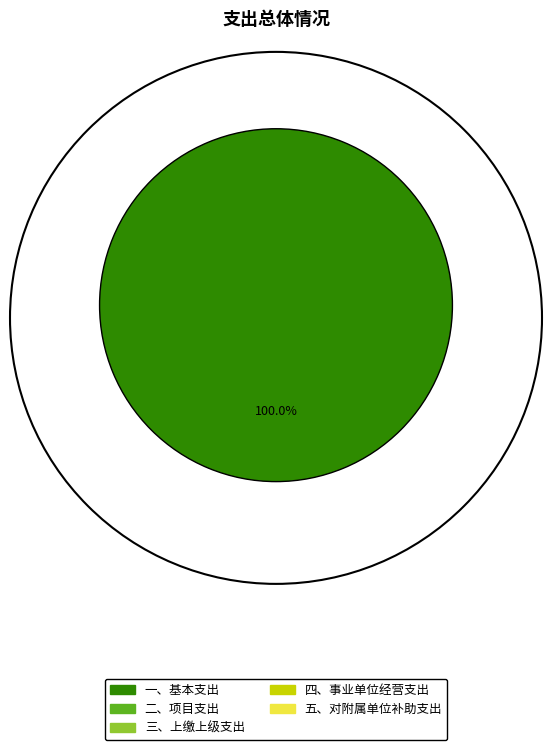

Does any single category account for the majority?

Yes